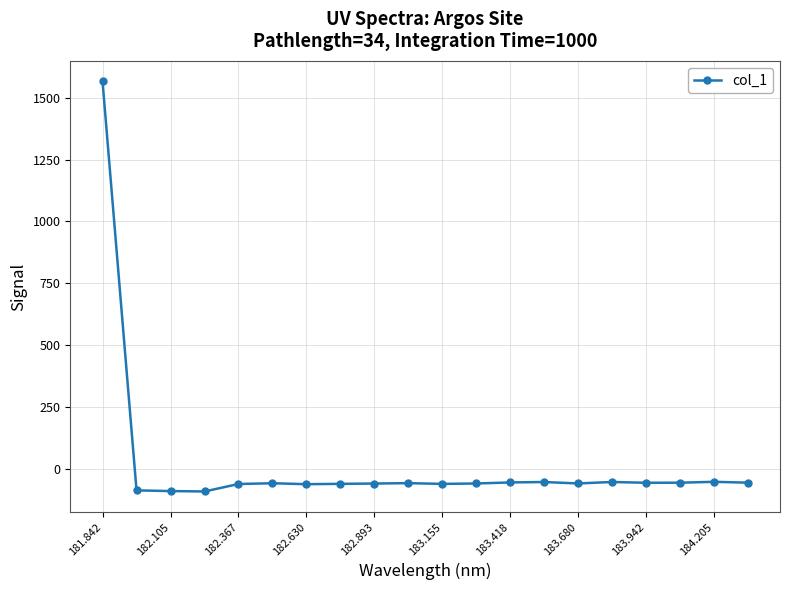

How many positive values are there?

1